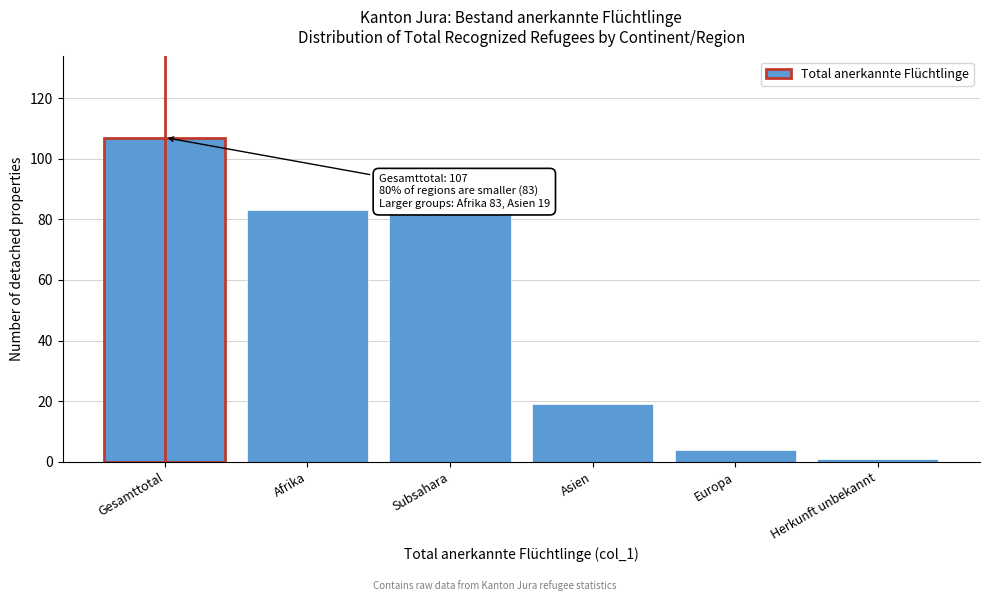

Reading right to left, what are all the values shown in this chart?

1	4	19	83	83	107